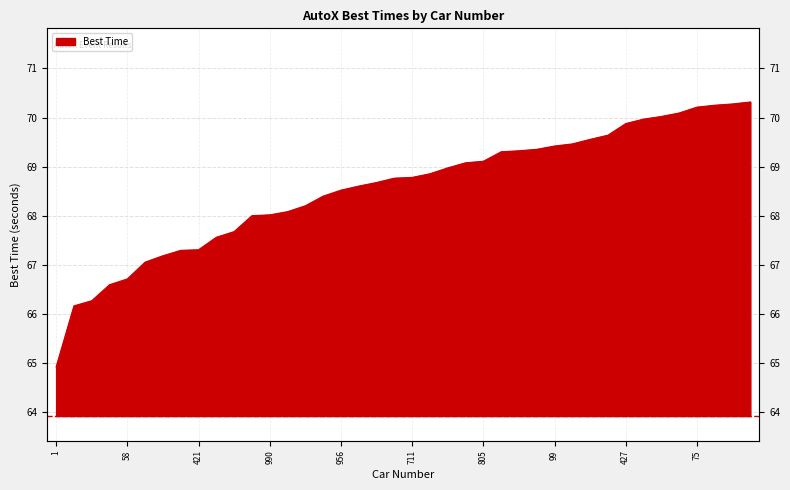

Rank the categories by value from highest to lowest.

919, 697, 918, 75, 9, 491, 262, 427, 320, 66, 45, 99, 800, 159, 329, 805, 70, 20, 16, 711, 73, 76, 164, 956, 172, 64, 456, 990, 976, 121, 62, 421, 527, 173, 309, 58, 50, 77, 88, 1